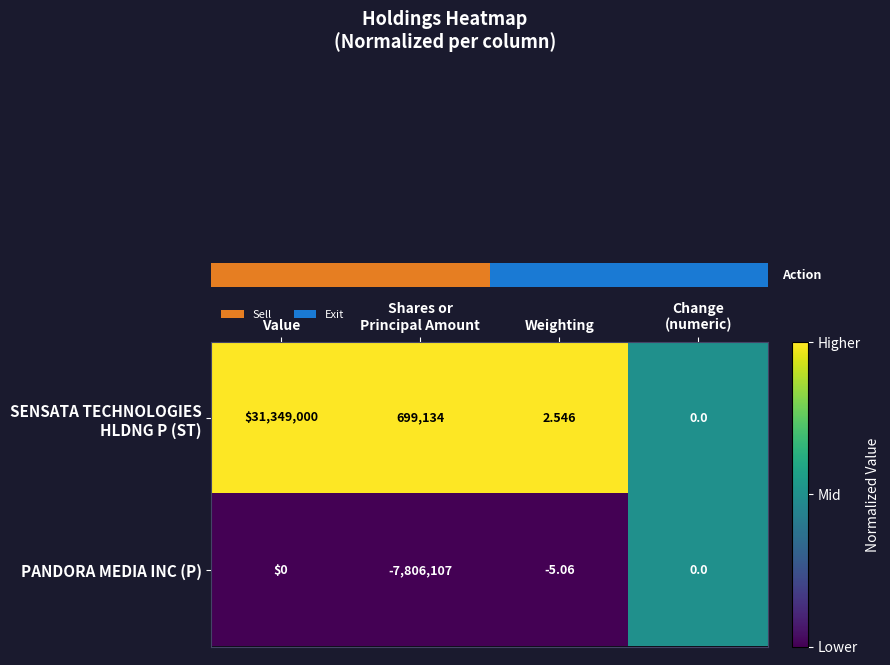

At which category is the sum across all series the highest?

Value